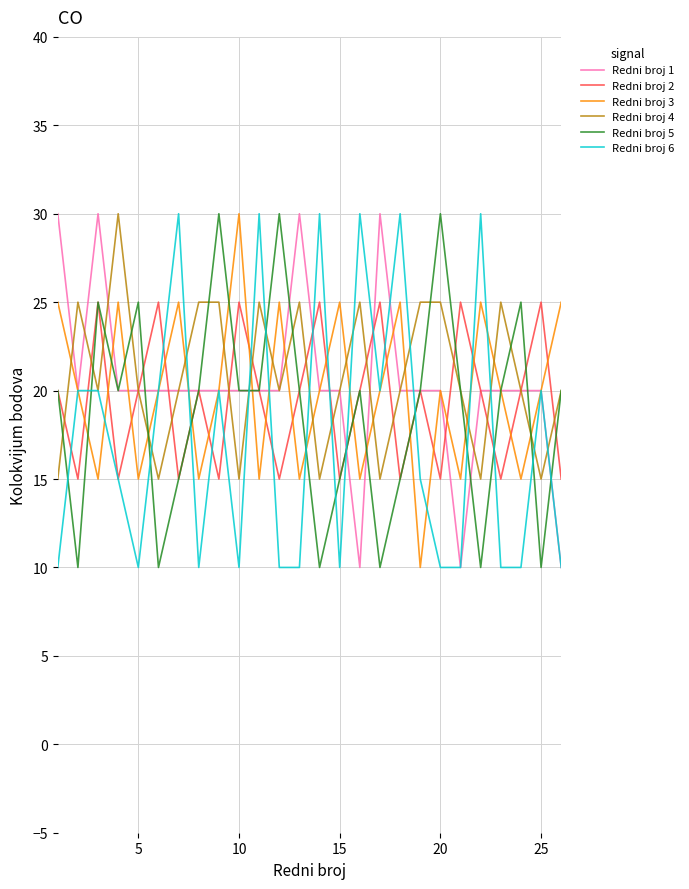

What is the lowest value of the Redni broj 1 series?

10